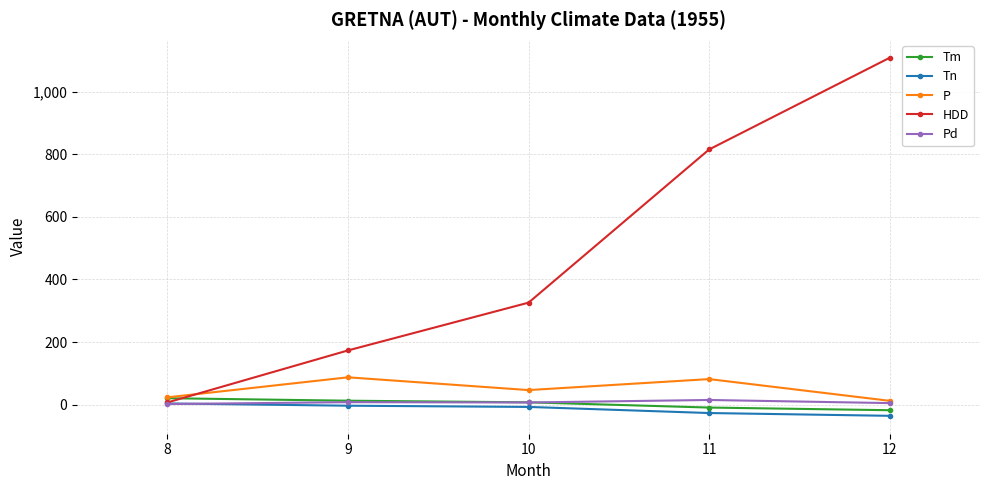

What is the maximum value for Pd?

15.0